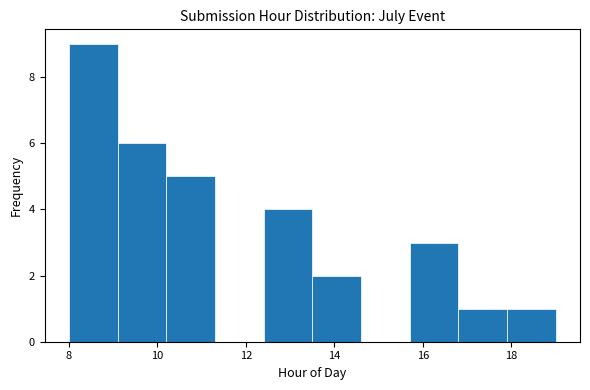

Reading left to right, transcribe this chart: for each bar, give the range it covers on the x-axis and its height. Neither the bar edges nor the heights are printed on the chart, so give them approximately, as read against the axes.

8.0 to 9.1: 9
9.1 to 10.2: 6
10.2 to 11.3: 5
11.3 to 12.4: 0
12.4 to 13.5: 4
13.5 to 14.6: 2
14.6 to 15.7: 0
15.7 to 16.8: 3
16.8 to 17.9: 1
17.9 to 19.0: 1